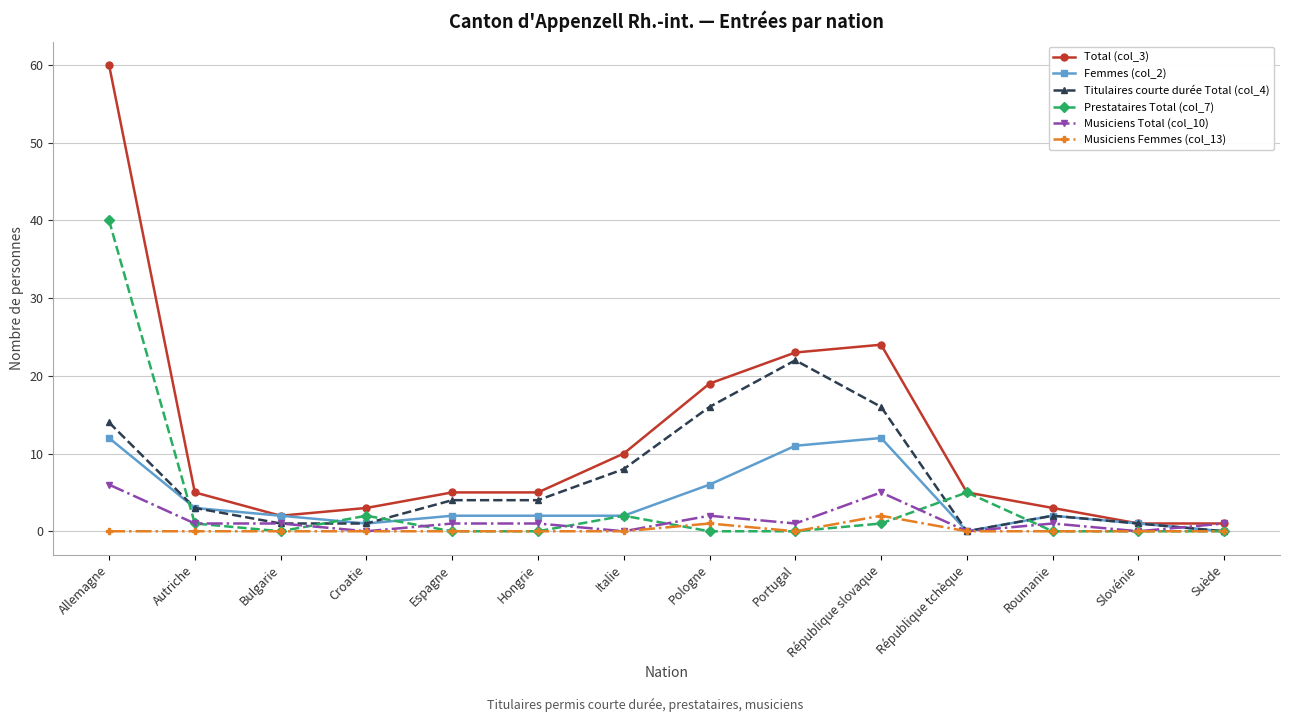

At which category is the sum across all series the highest?

Allemagne